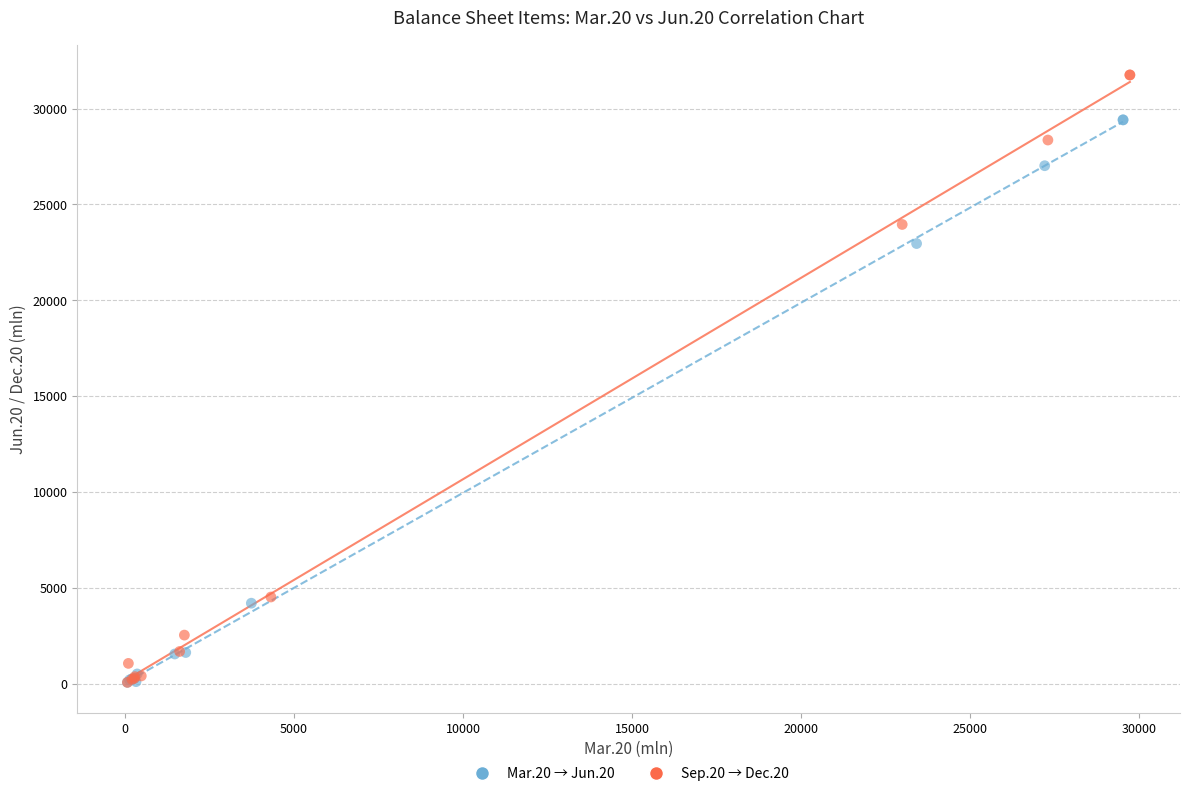

Which series has the widest spread of Y values?

Sep.20 → Dec.20